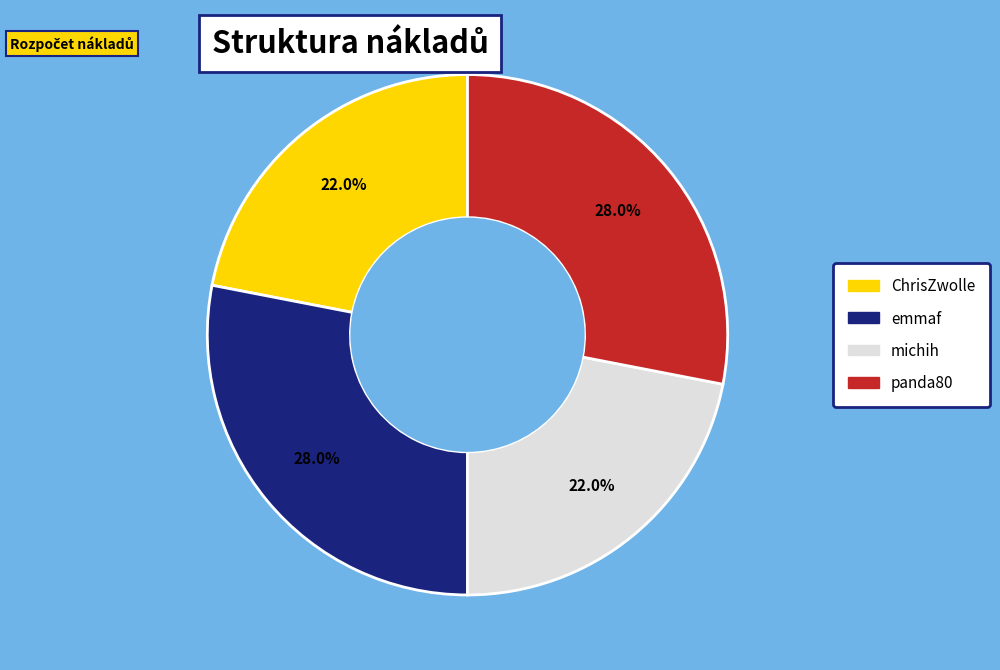

True or false: michih accounts for 22% of the total.

True